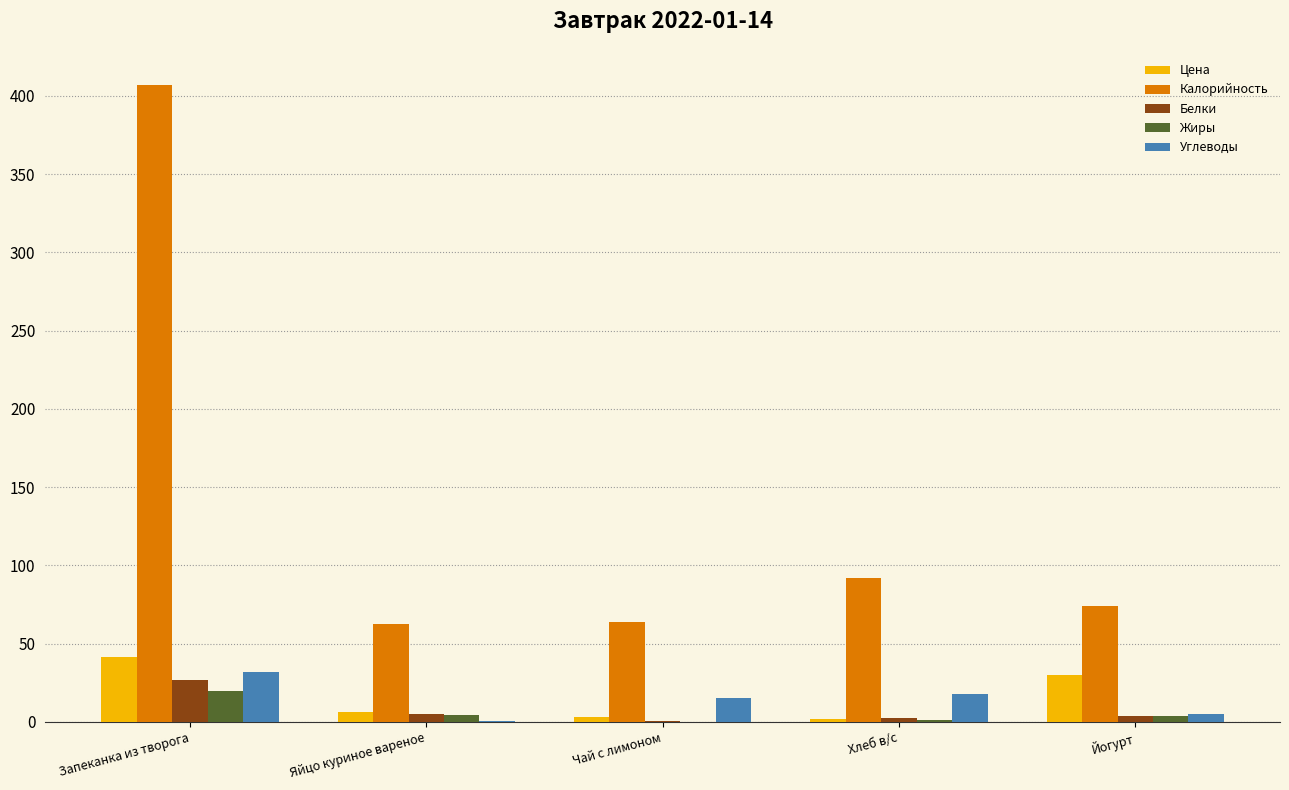

Read the Цена value at Запеканка из творога.

41.2